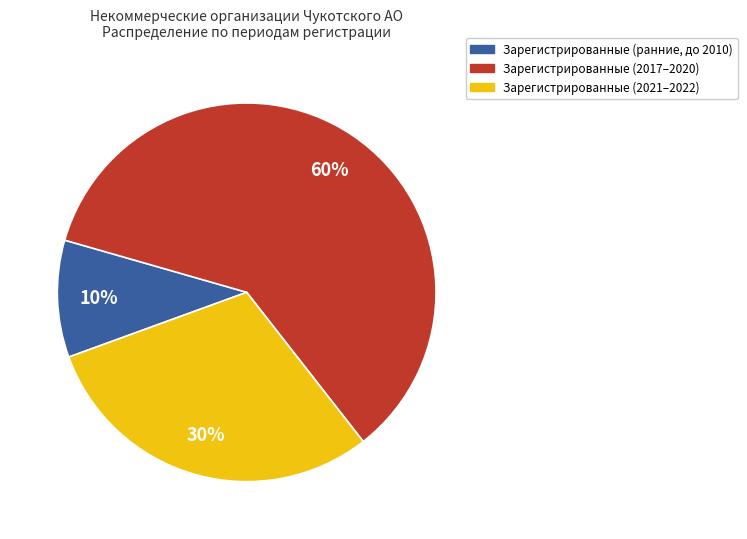

To the nearest percent, what is the average slice percentage?

33%